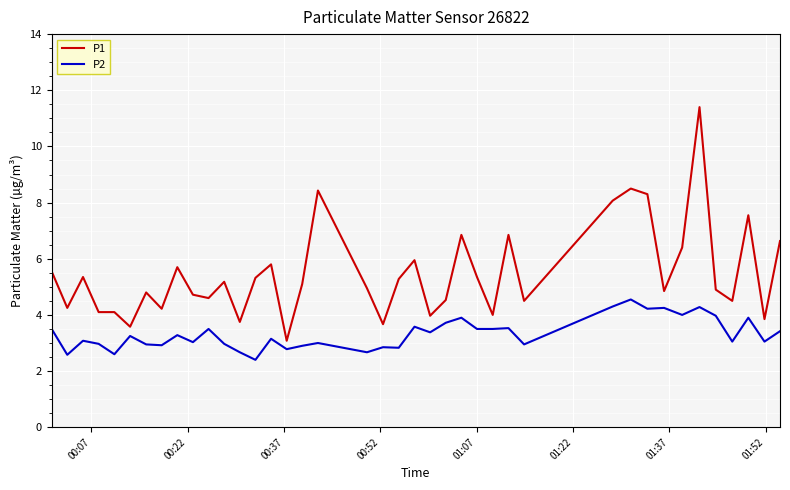

Rank the series by their maximum value, from highest to lowest.

P1, P2